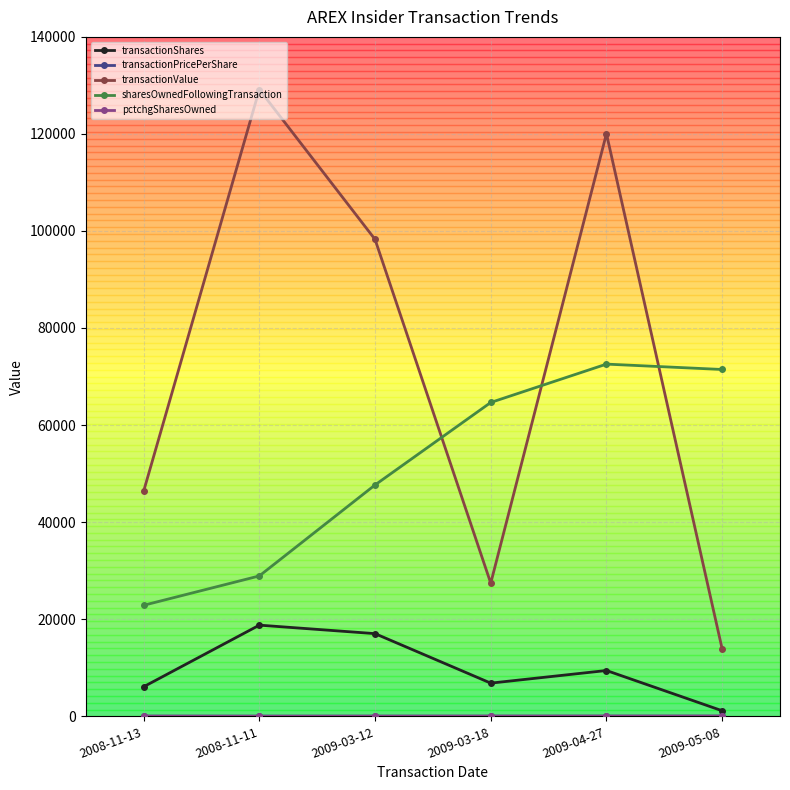

True or false: transactionShares and transactionValue intersect in this chart.

False